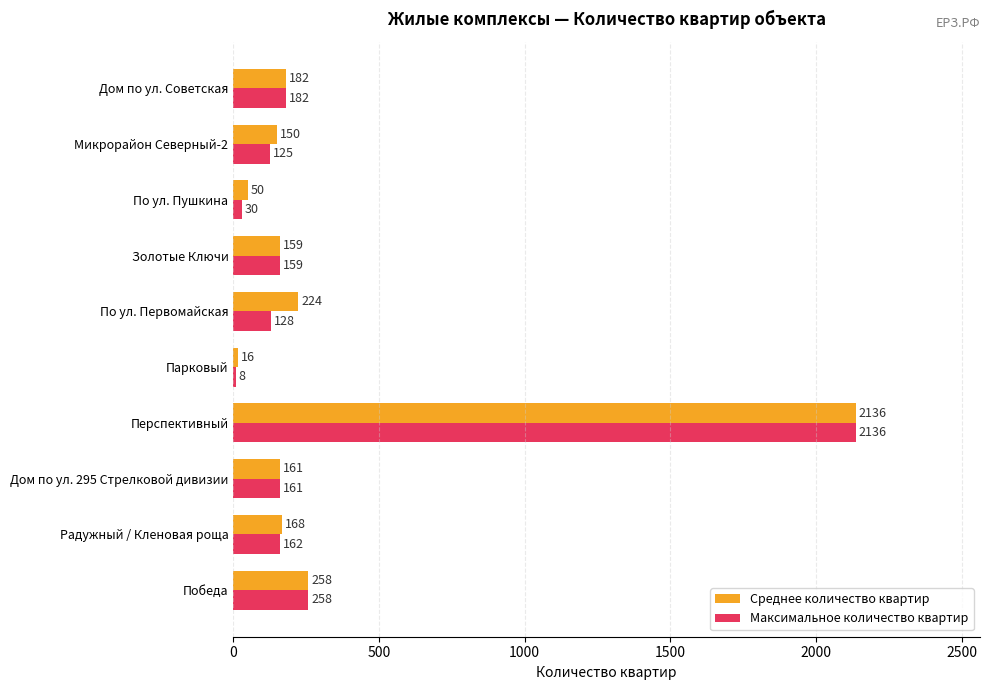

Is the value of Среднее количество квартир at По ул. Первомайская greater than the value of Максимальное количество квартир at Золотые Ключи?

Yes